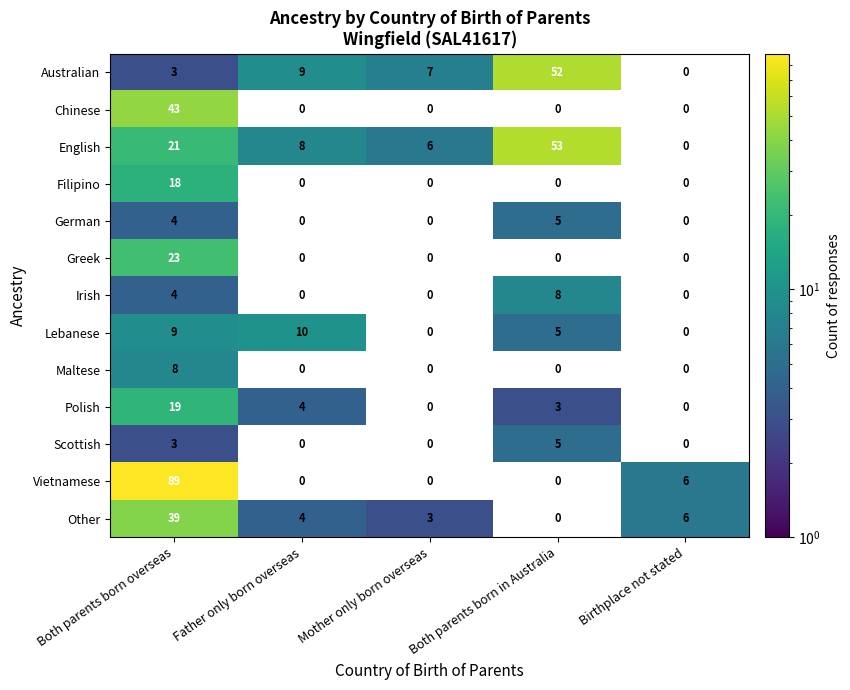

Is it true that Greek equals 34 at Both parents born overseas?

False